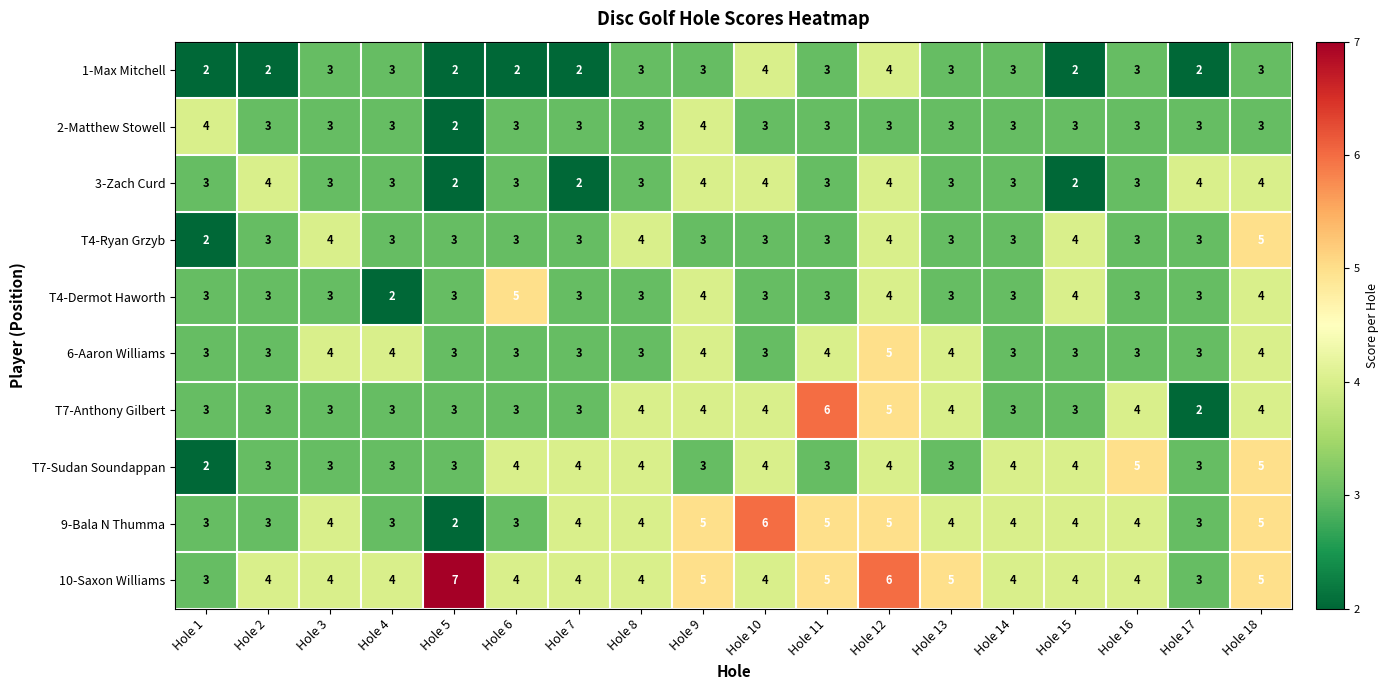

Which category has the lowest value in the T7-Anthony Gilbert series?

Hole 17